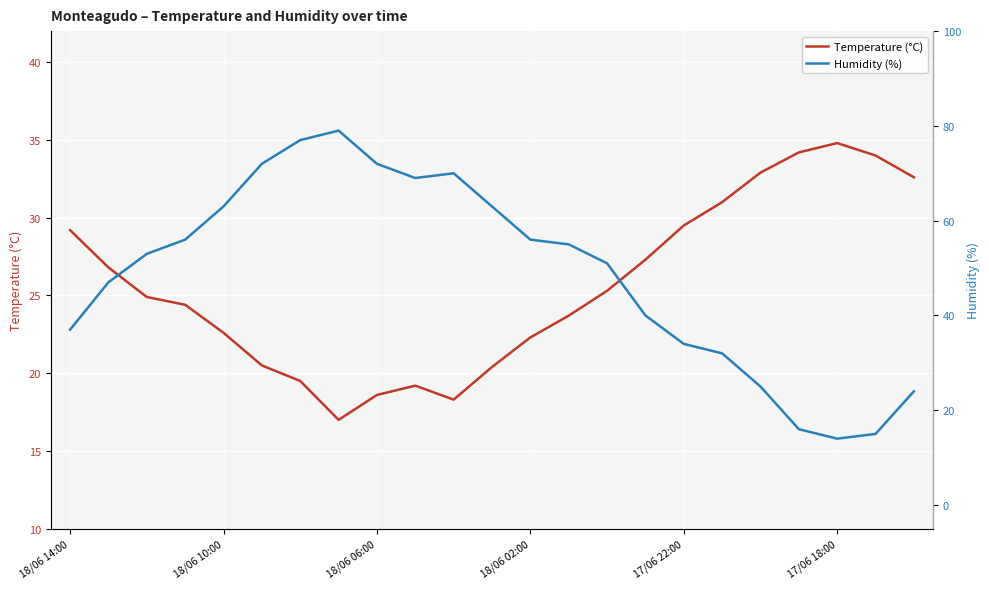

The value of Temperature (°C) at 18/06 02:00 is 22.3. True or false?

True